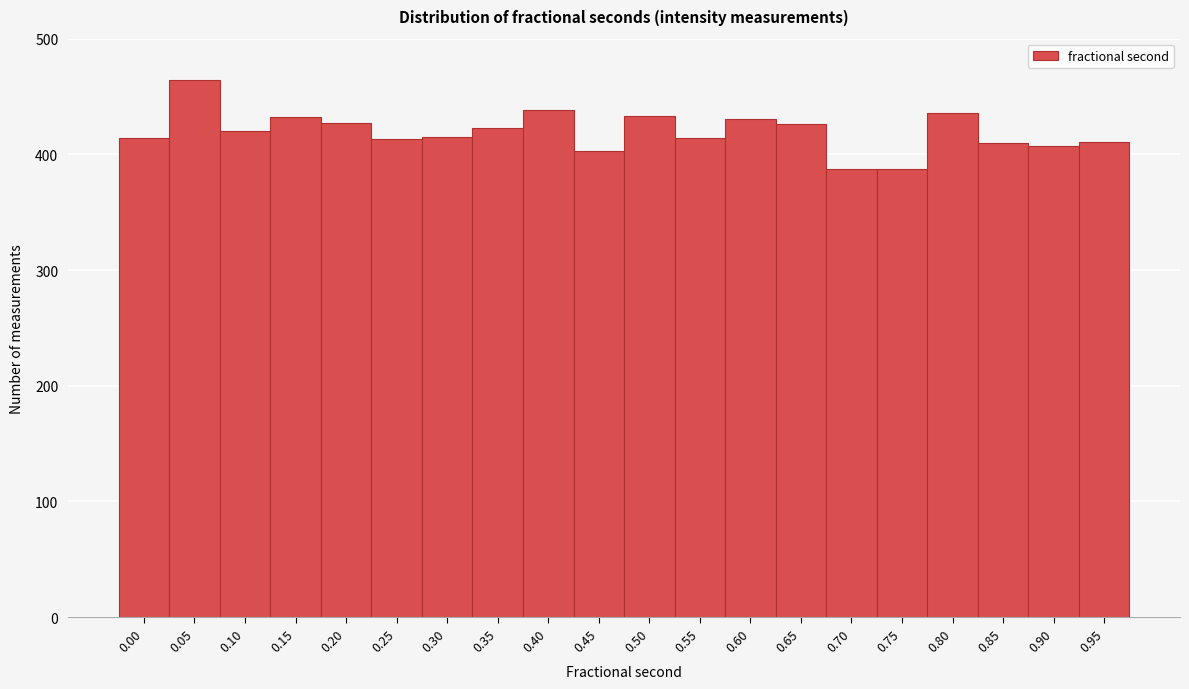

Is it true that the value at 0.35 is 248?

False